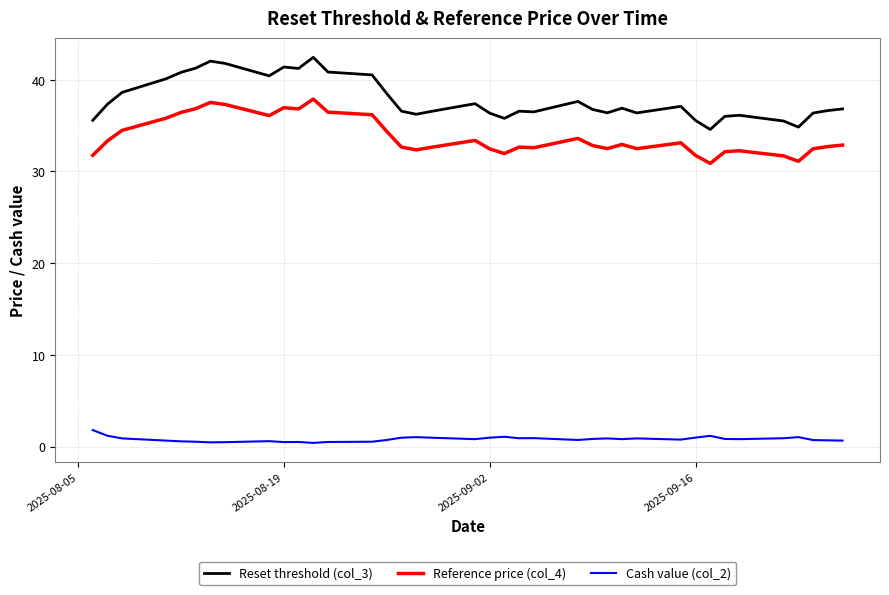

Which series has the largest total across all categories?

Reset threshold (col_3)